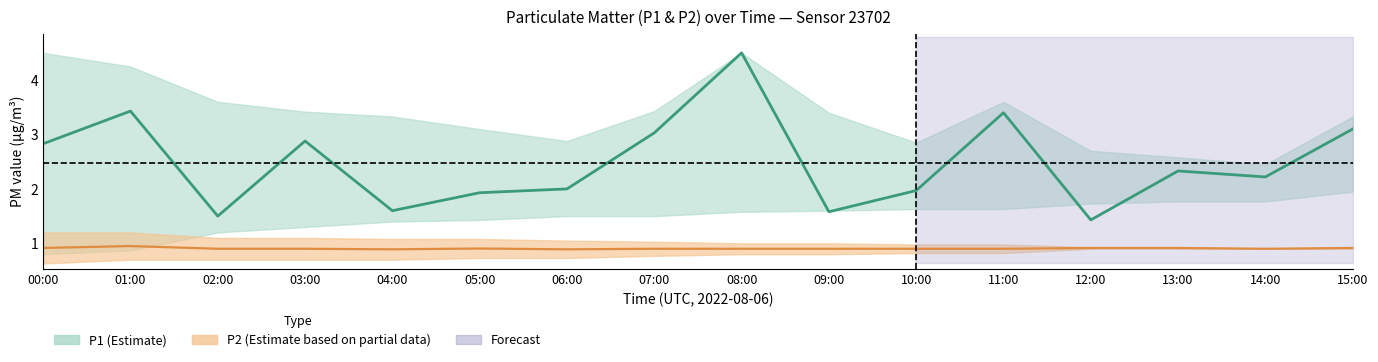

Read the P1 value at 01:00.

3.4